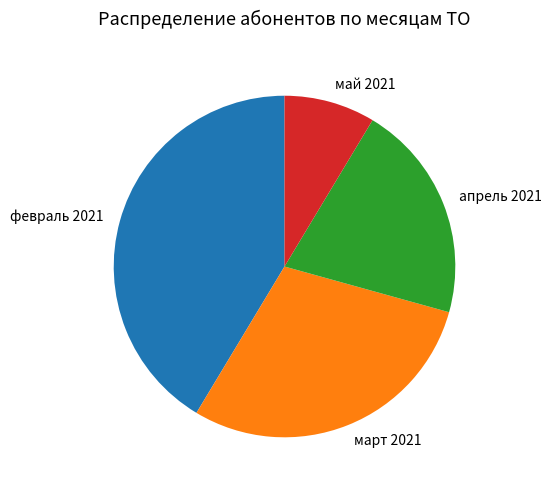

Combined, do март 2021 and май 2021 account for over 50%?

No